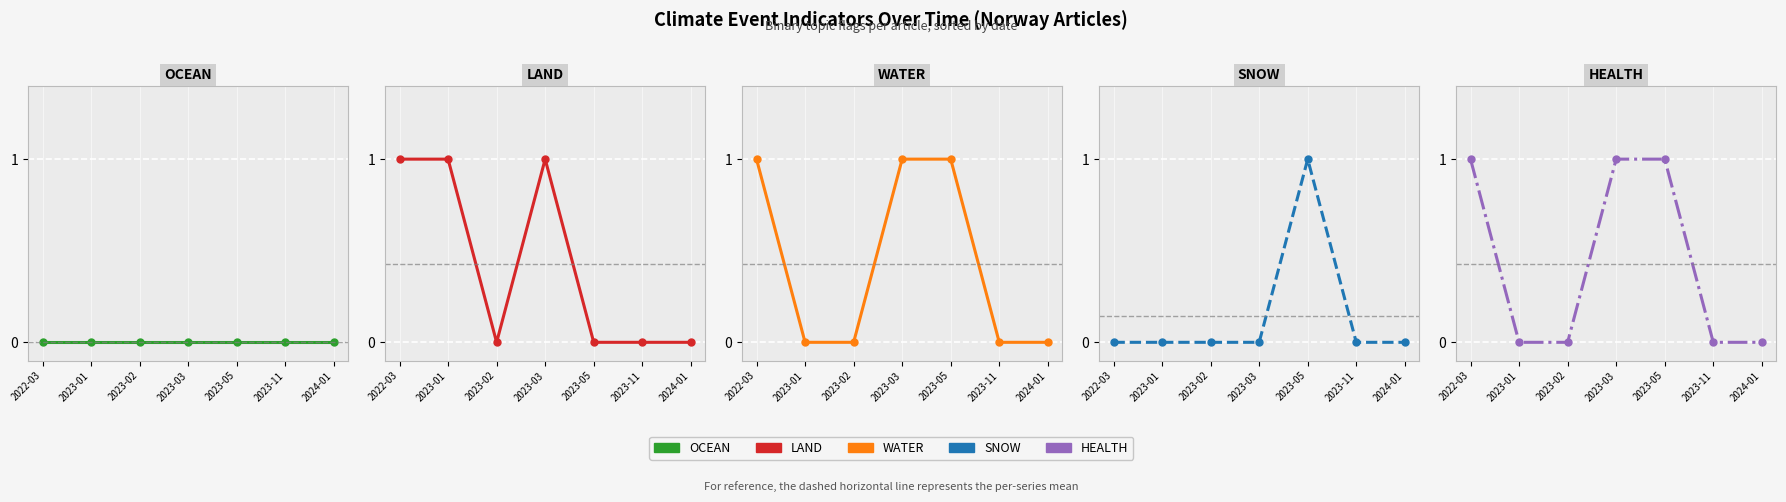

How many data points does each series have?

7